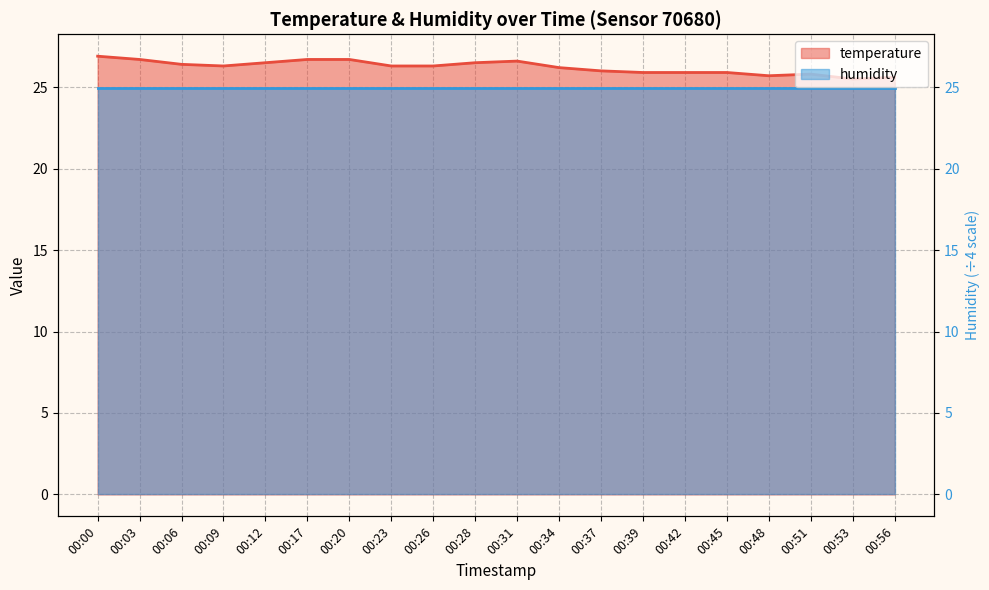

How many data points are less than 26?

7